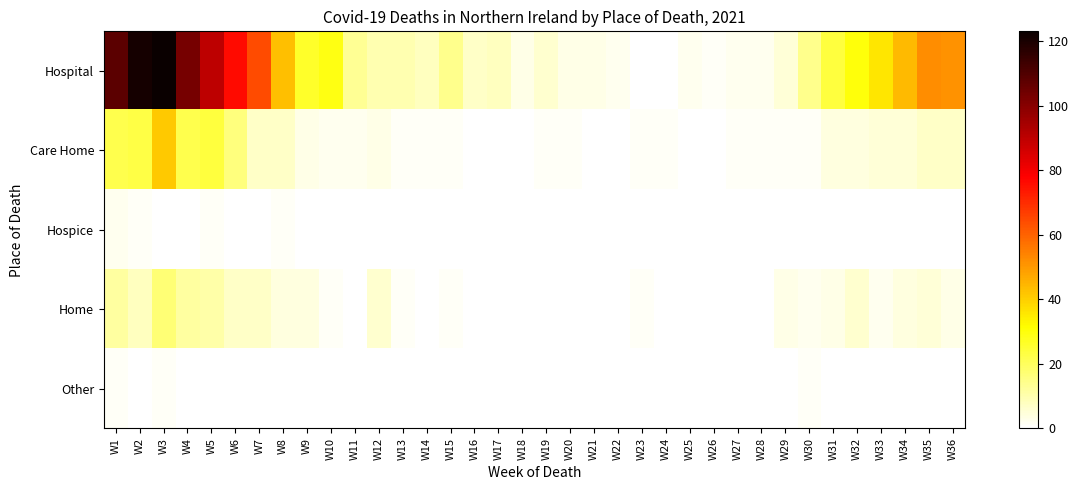

List the series in order of their peak value, highest first.

Hospital, Care Home, Home, Hospice, Other